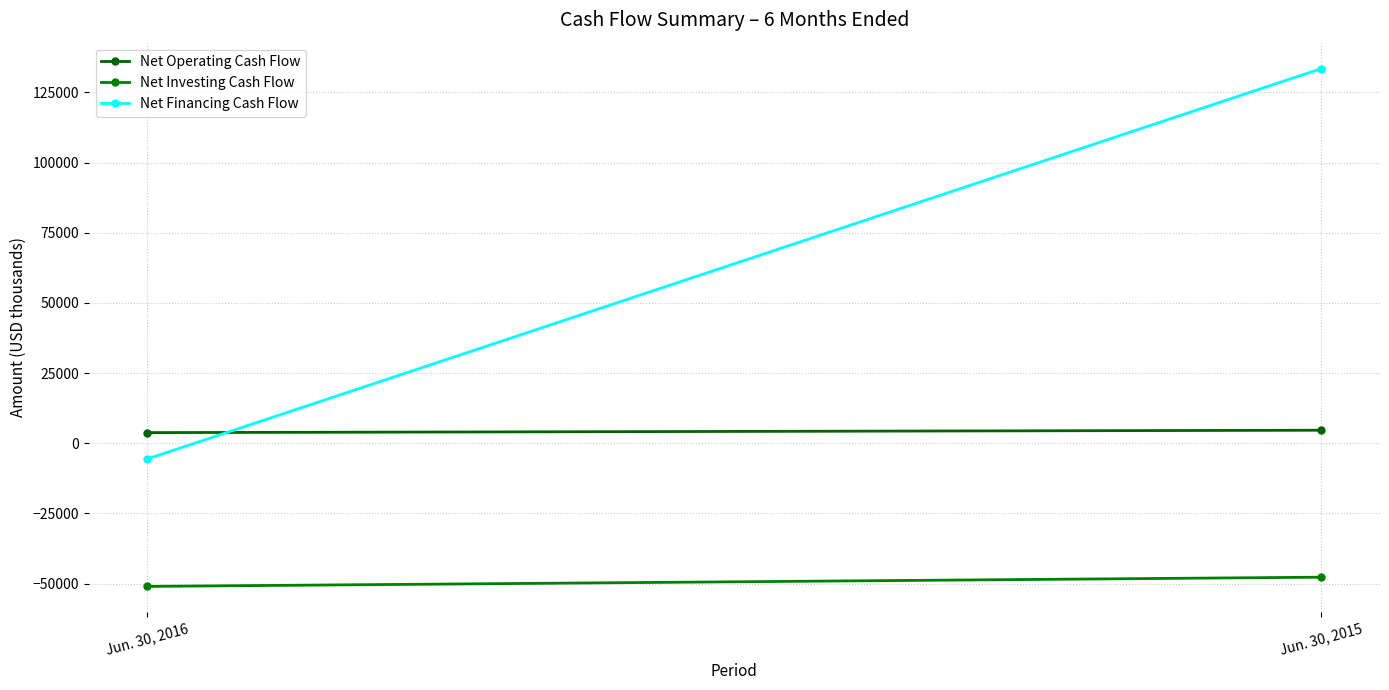

Reading right to left, transcribe all the data shown in this chart.

Net Operating Cash Flow: 4647	3794
Net Investing Cash Flow: -47706	-50987
Net Financing Cash Flow: 133483	-5555